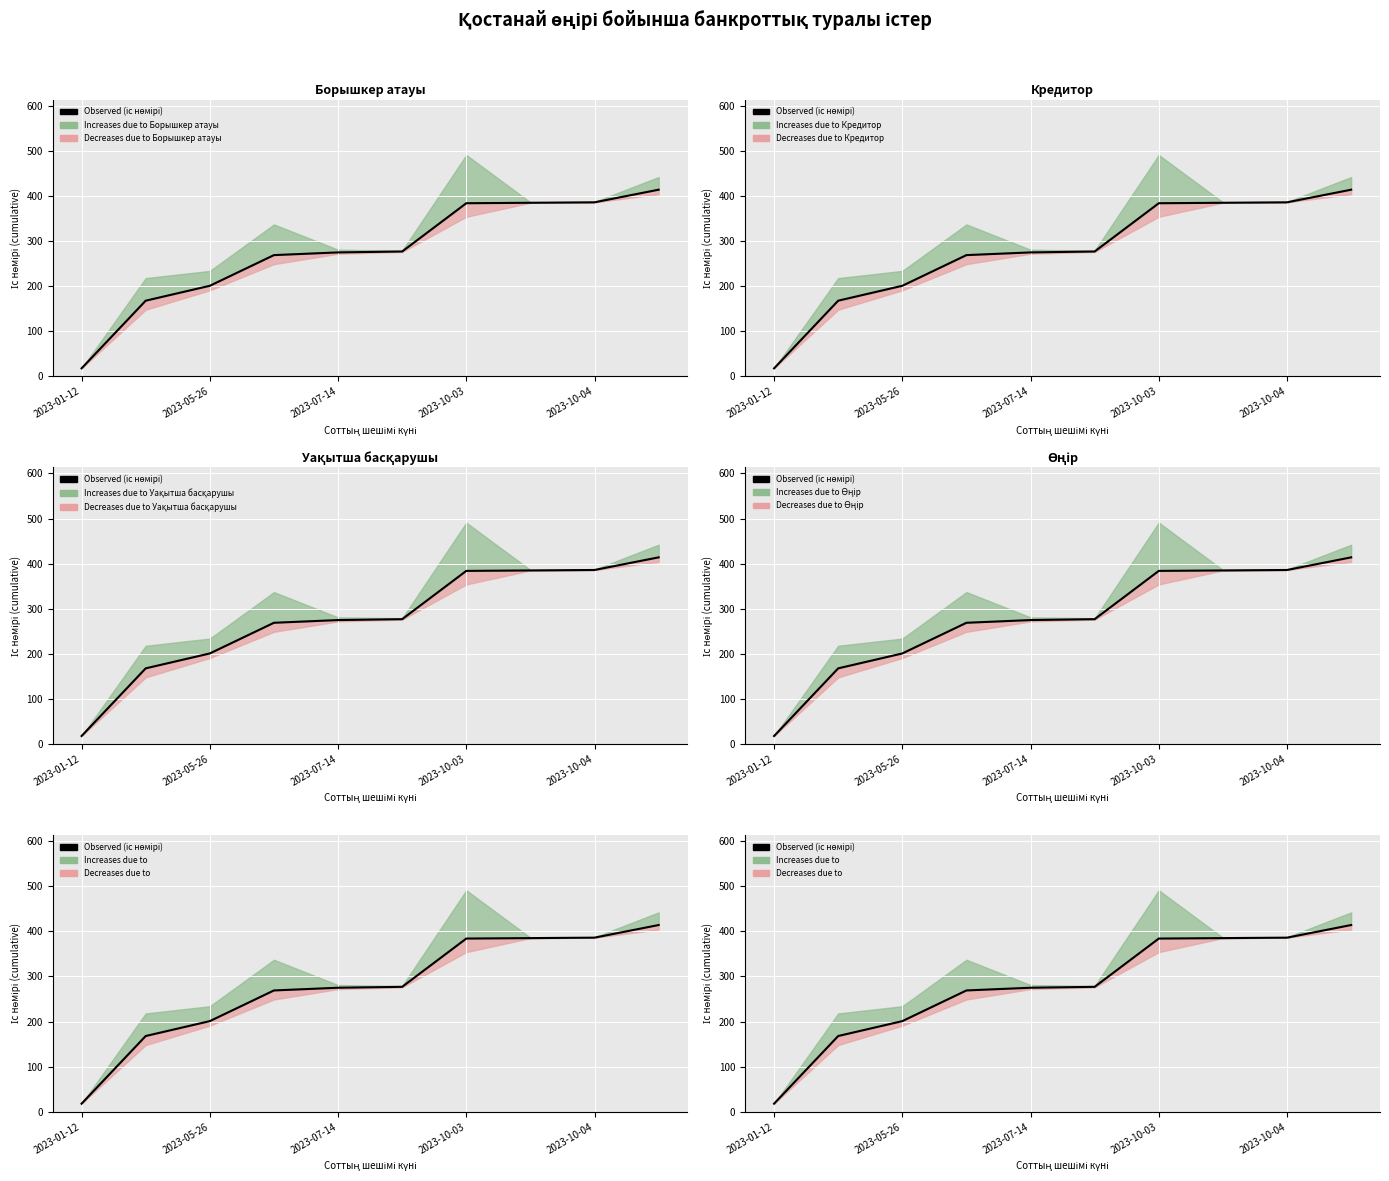

Is it true that the value at 2023-01-12 is 30?

False